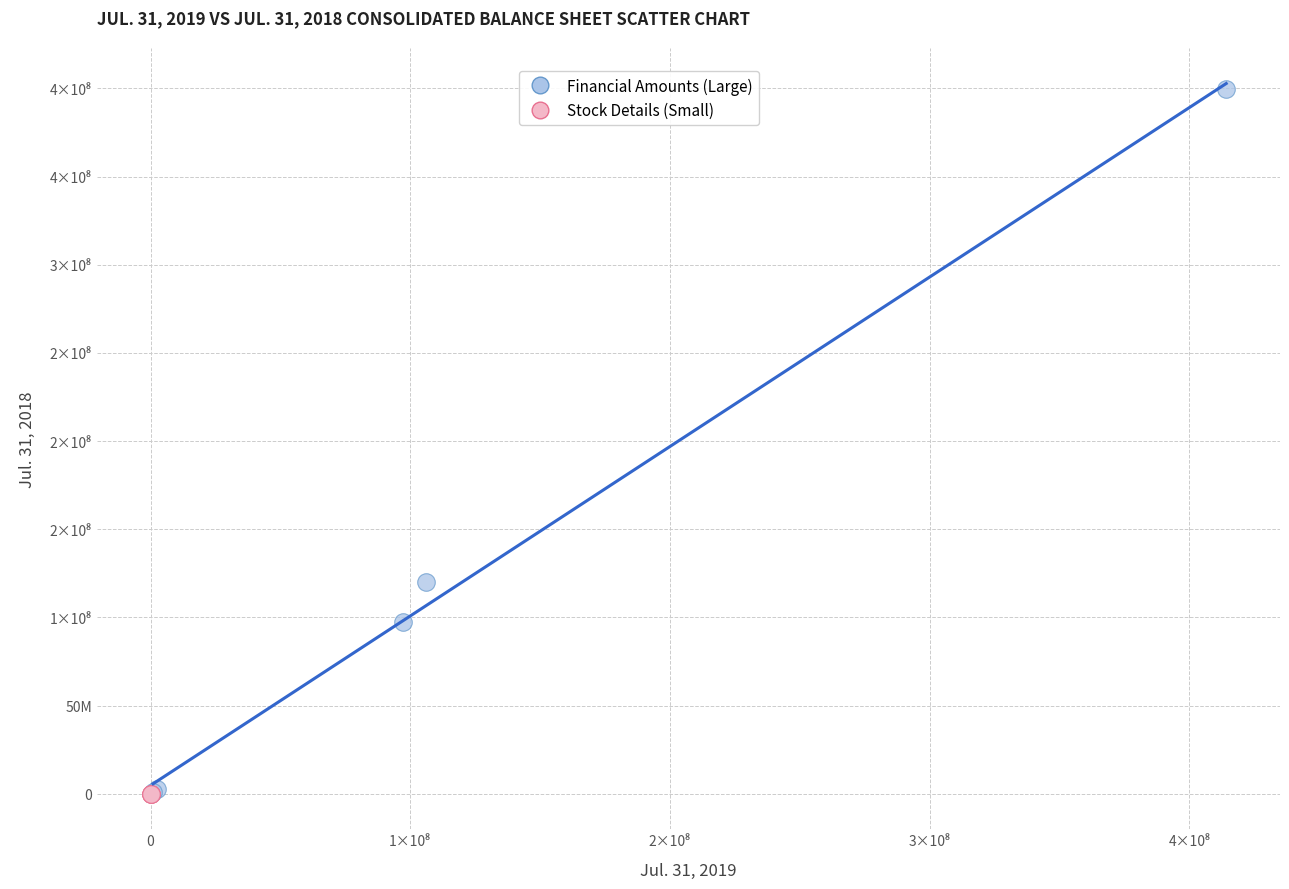

Which series contains the highest Y value?

Financial Amounts (Large)